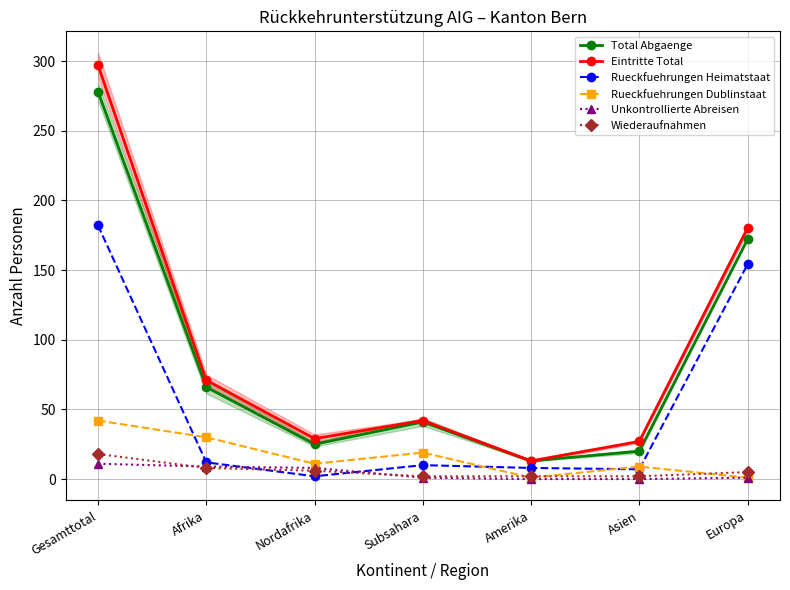

How many lines are shown in the chart?

6